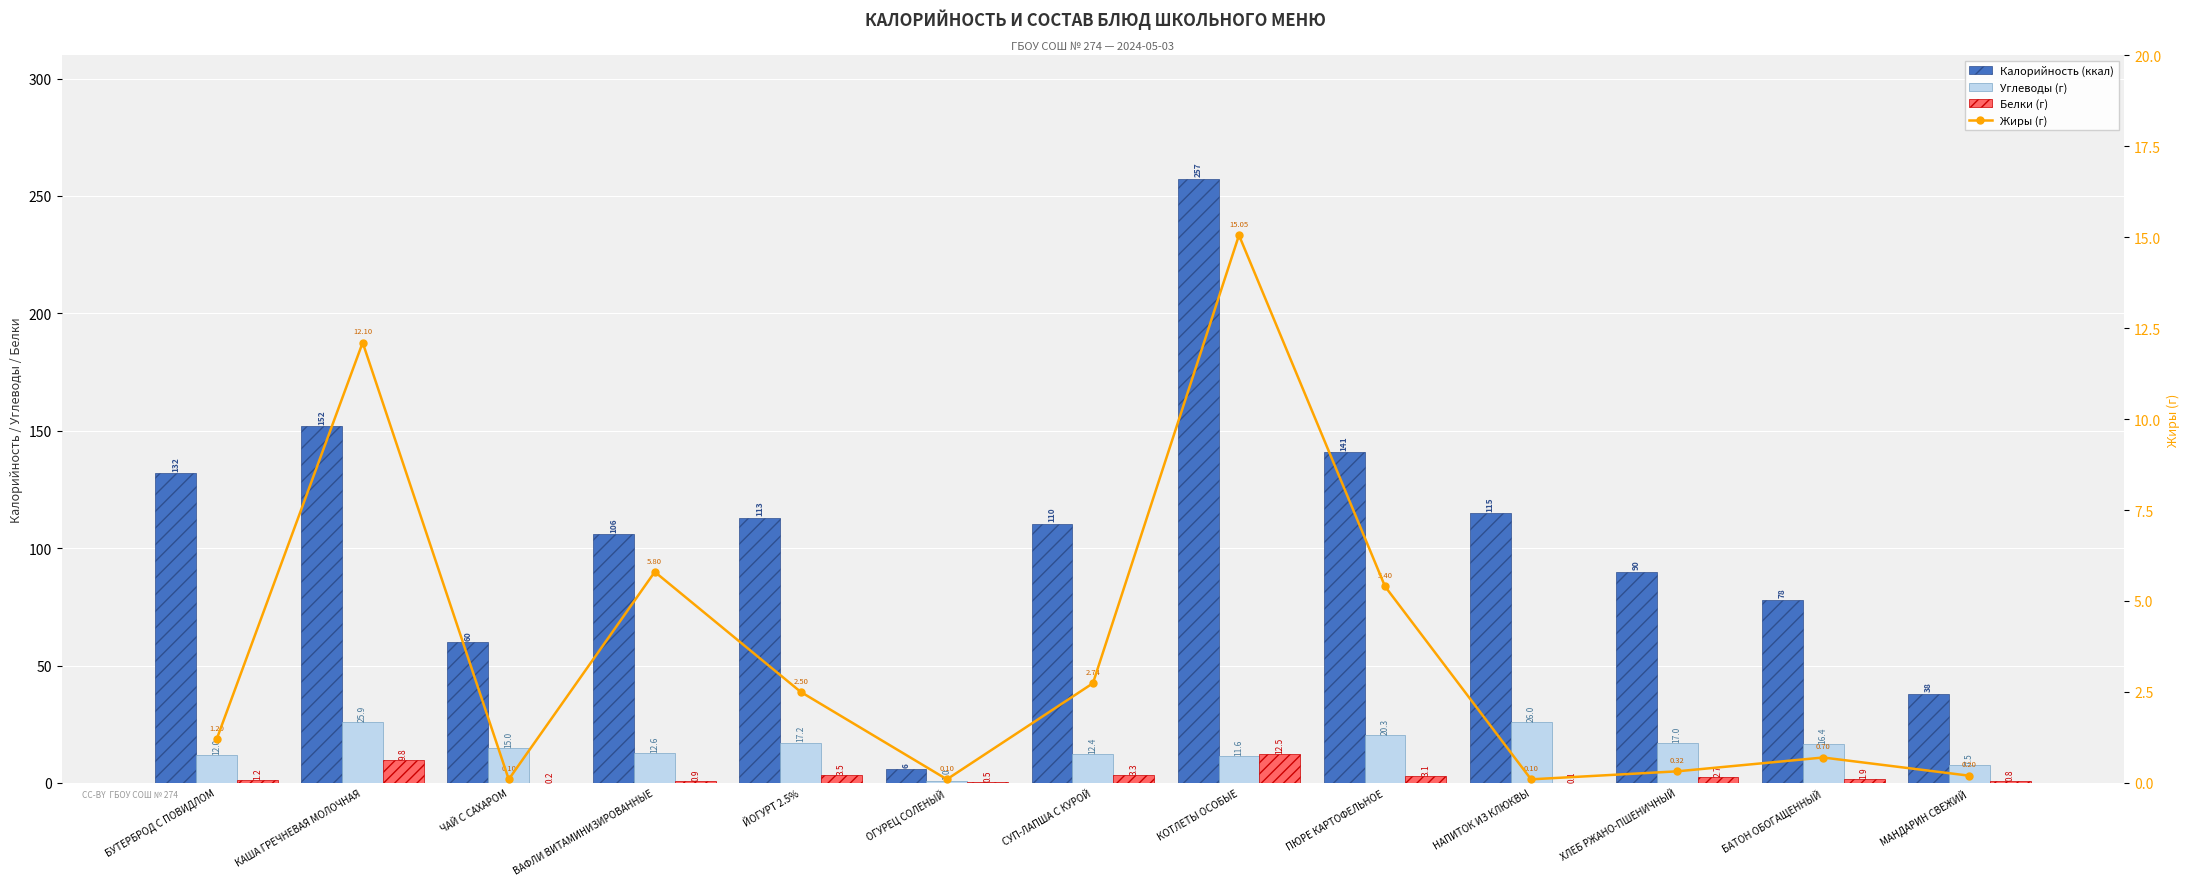

Read the Жиры (г) value at БУТЕРБРОД С ПОВИДЛОМ.

1.2